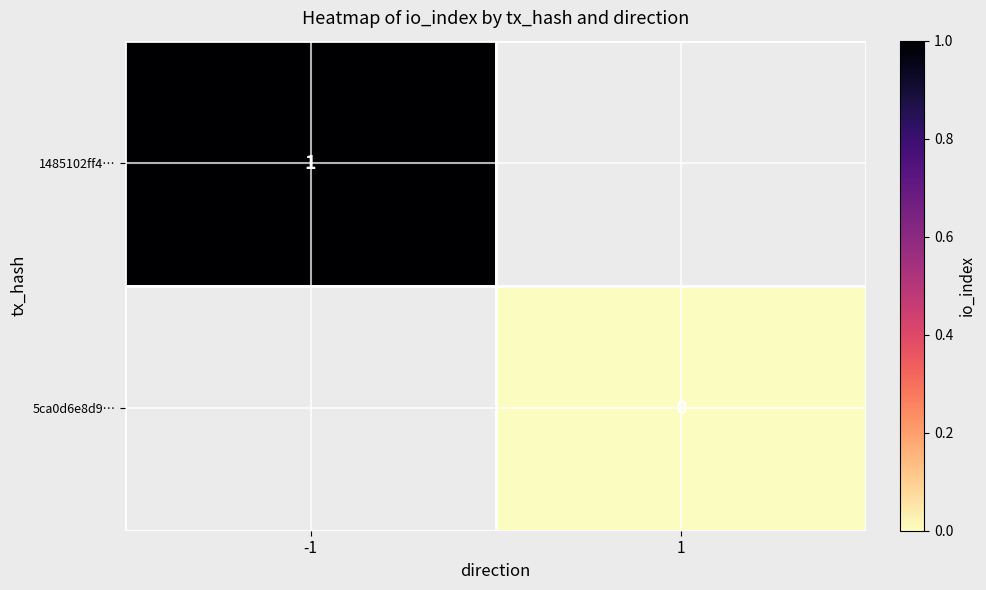

Which label corresponds to the largest value in the chart?

-1